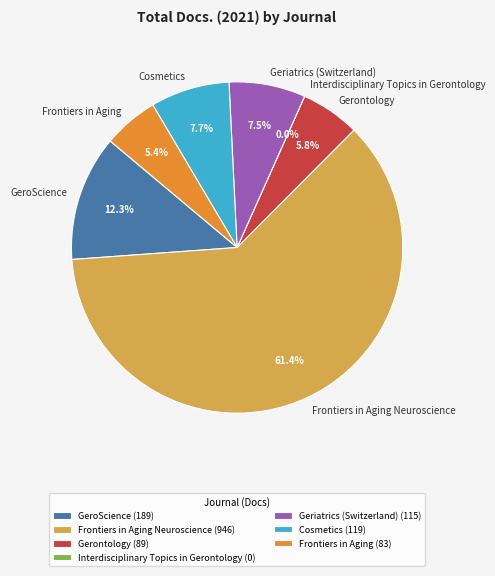

How many segments does this pie chart have?

7